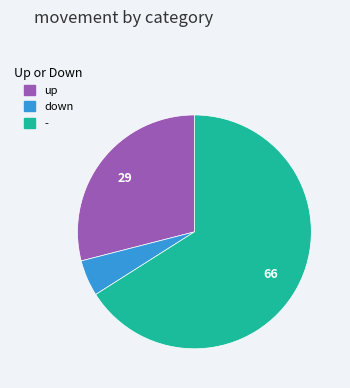

How many segments does this pie chart have?

3